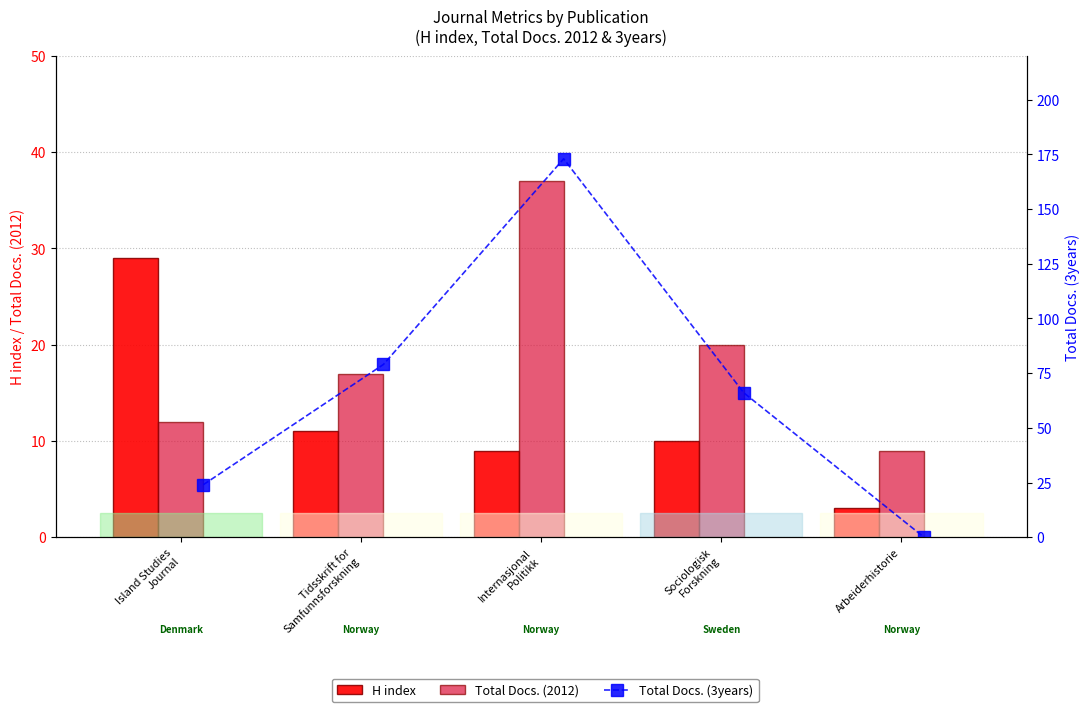

Is it true that Total Docs. (2012) equals 17 at Tidsskrift for
Samfunnsforskning?

True